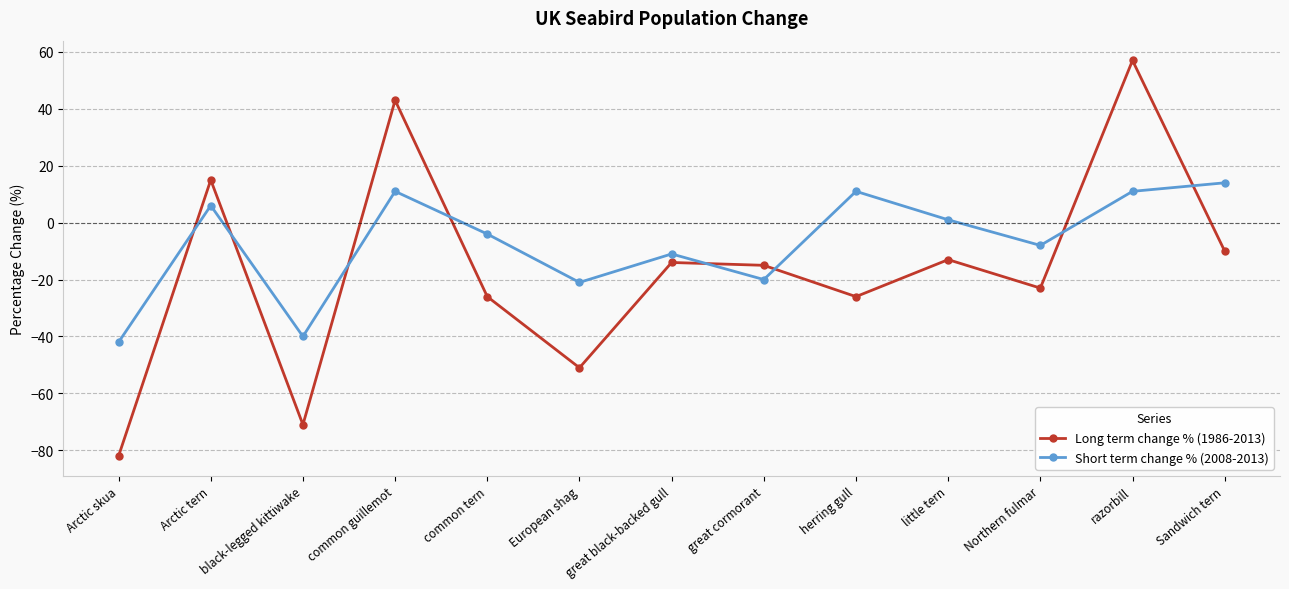

True or false: Long term change % (1986-2013) has a value of -13 at little tern.

True